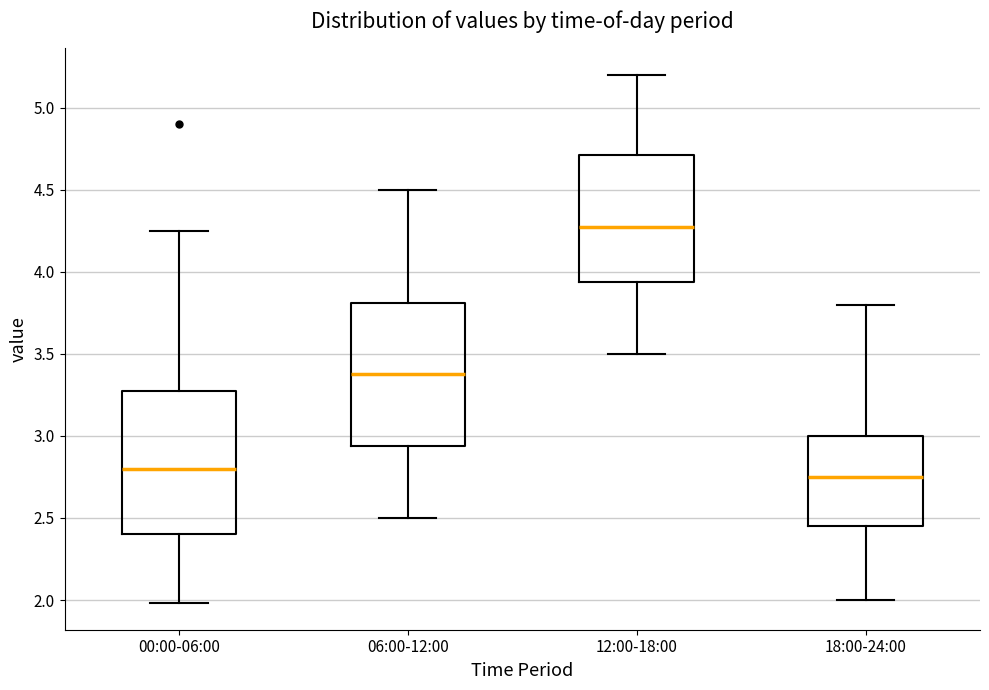

Reading left to right, read every box against the y-axis: the position of its median line, the range the box covers, and the ends of its whiskers. The values are not printed on the chart, so give them approximately, as read against the axis.

00:00-06:00: median 2.80, box 2.40 to 3.30, whiskers 2.00 to 4.25
06:00-12:00: median 3.40, box 2.95 to 3.80, whiskers 2.50 to 4.50
12:00-18:00: median 4.30, box 3.95 to 4.70, whiskers 3.50 to 5.20
18:00-24:00: median 2.75, box 2.45 to 3.00, whiskers 2.00 to 3.80